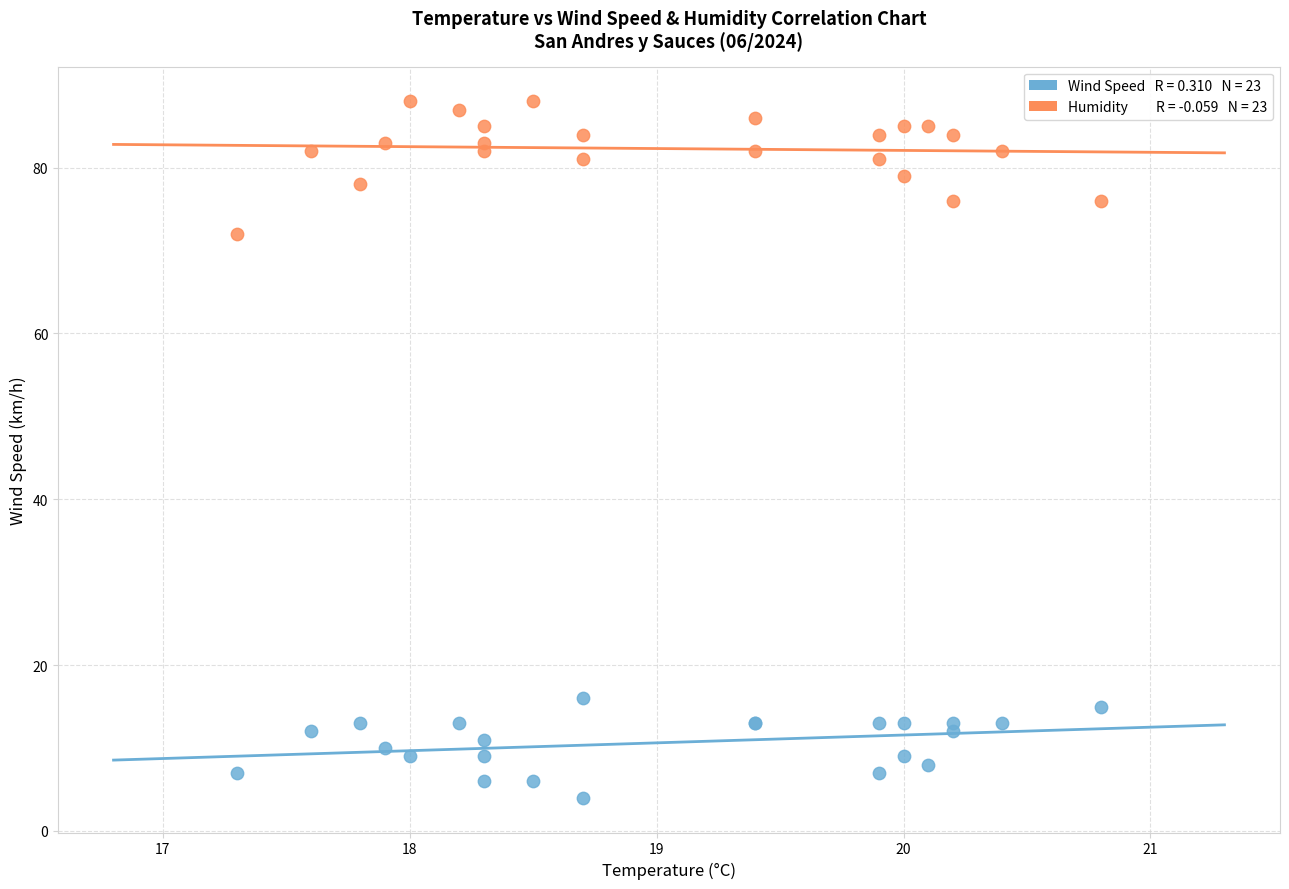

Across all series, what Y value is closest to 46?

72